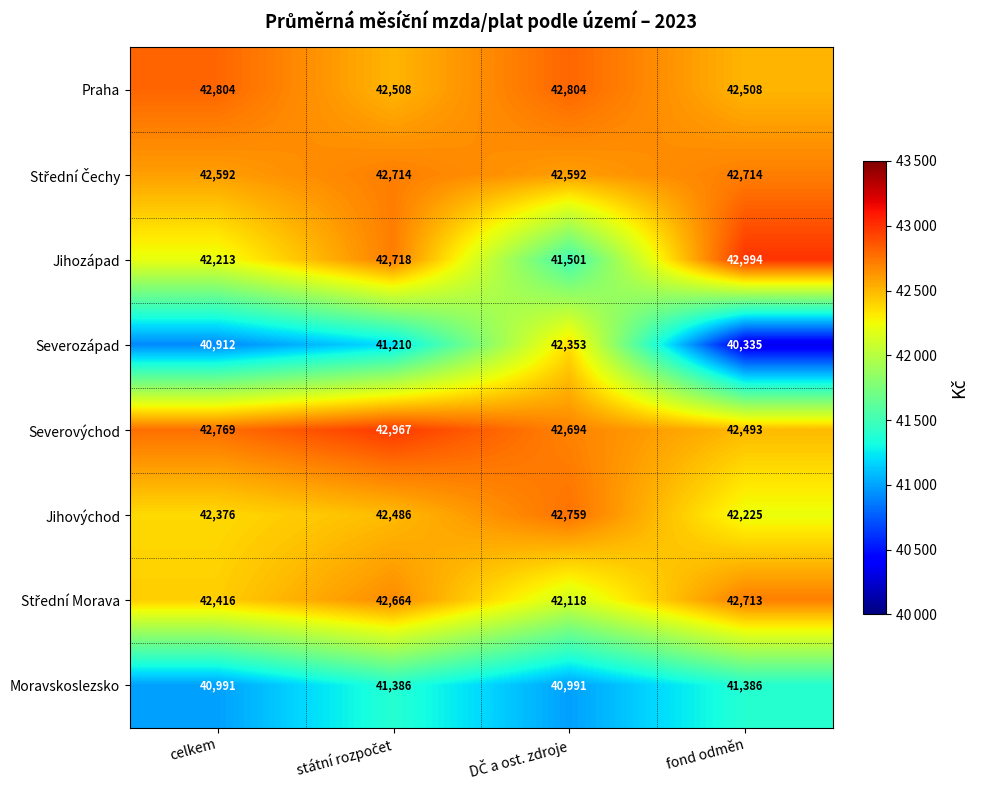

What is the difference between the second highest and second lowest values in the Severovýchod series?

75